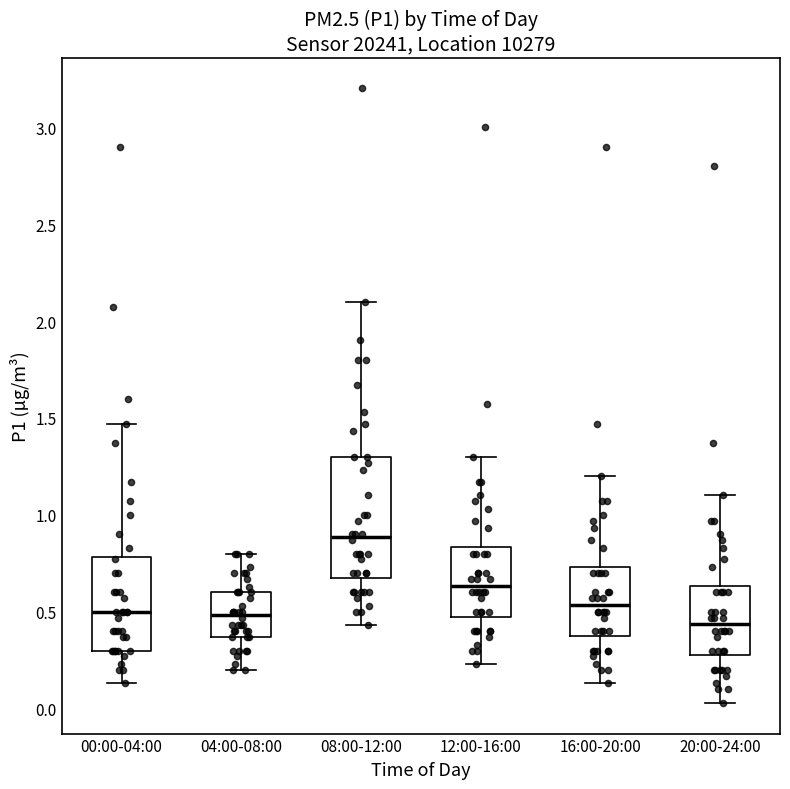

Which box has the highest median line?

08:00-12:00